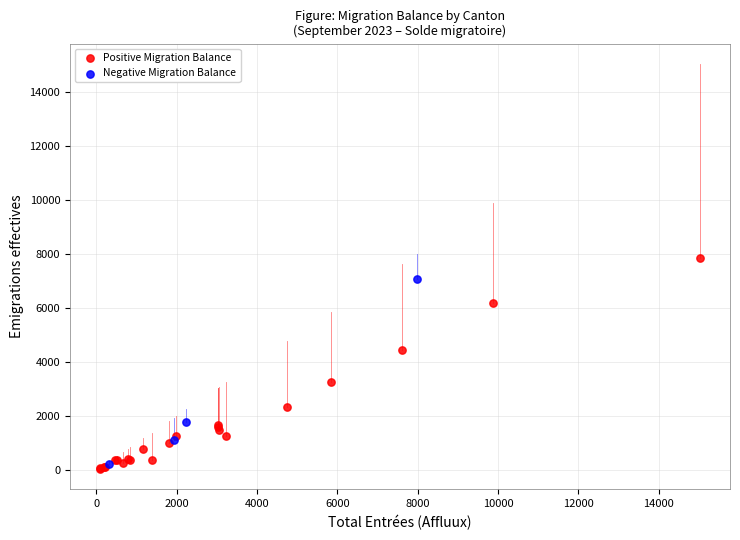

What are all the series names shown in the legend?

Positive Migration Balance, Negative Migration Balance